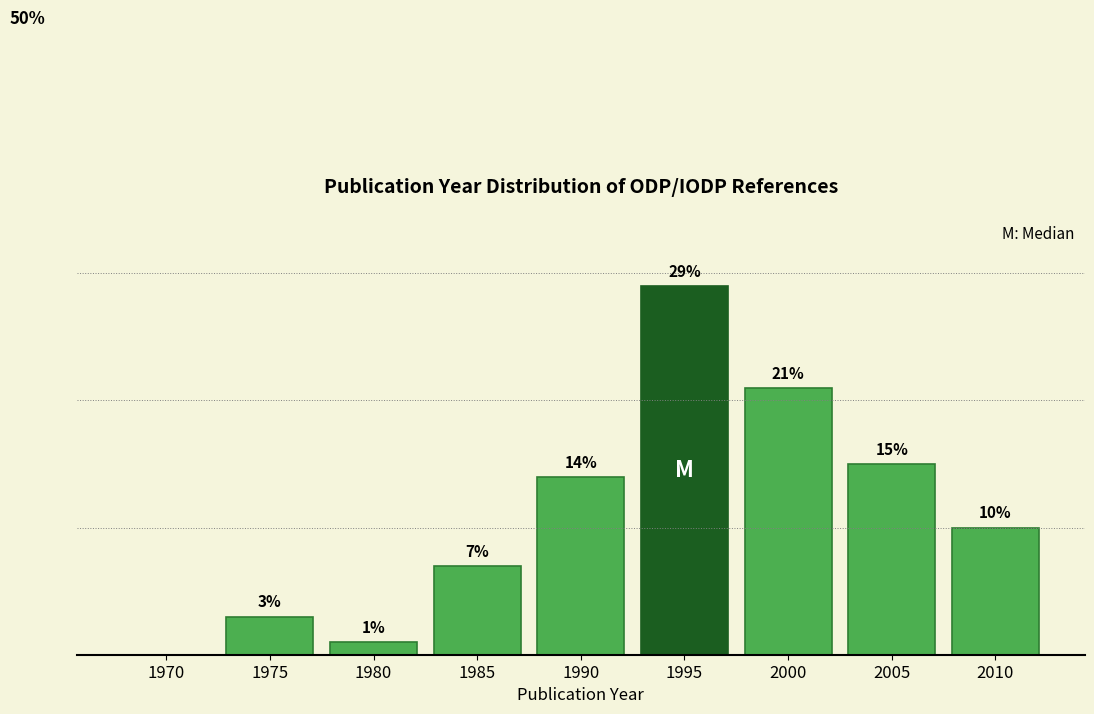

Are the bars horizontal?

No